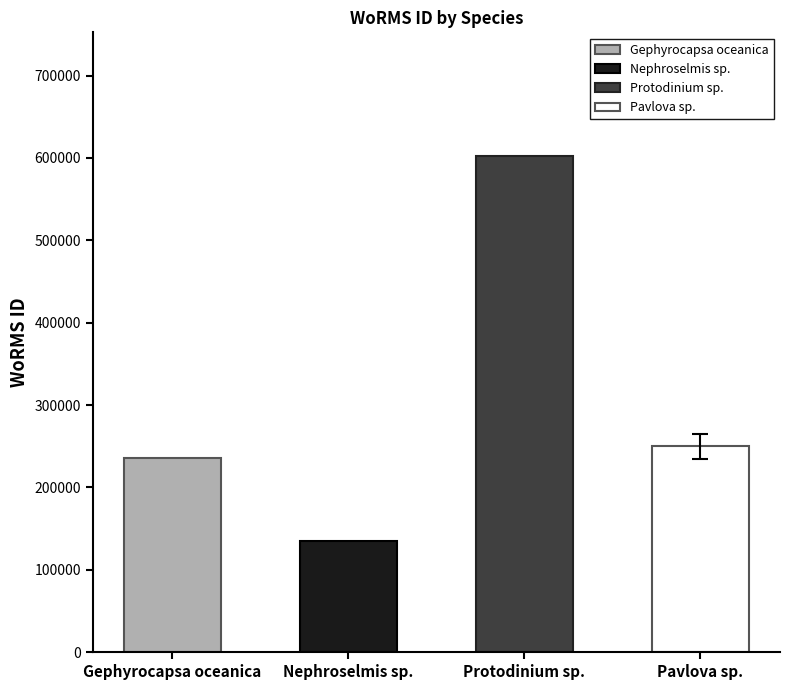

Which category has the lowest value across all series?

Nephroselmis sp.